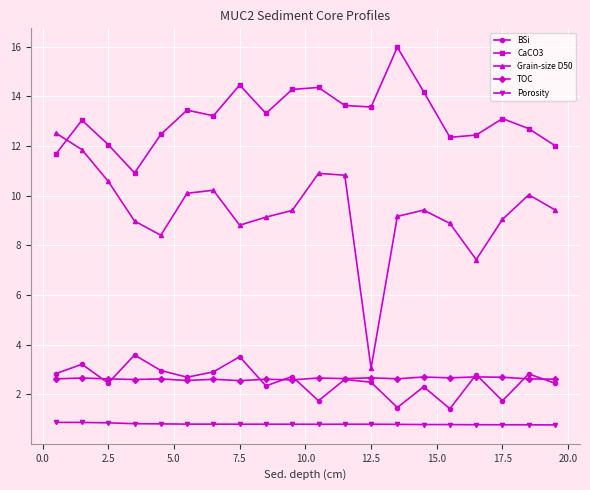

Does the chart have visible grid lines?

Yes